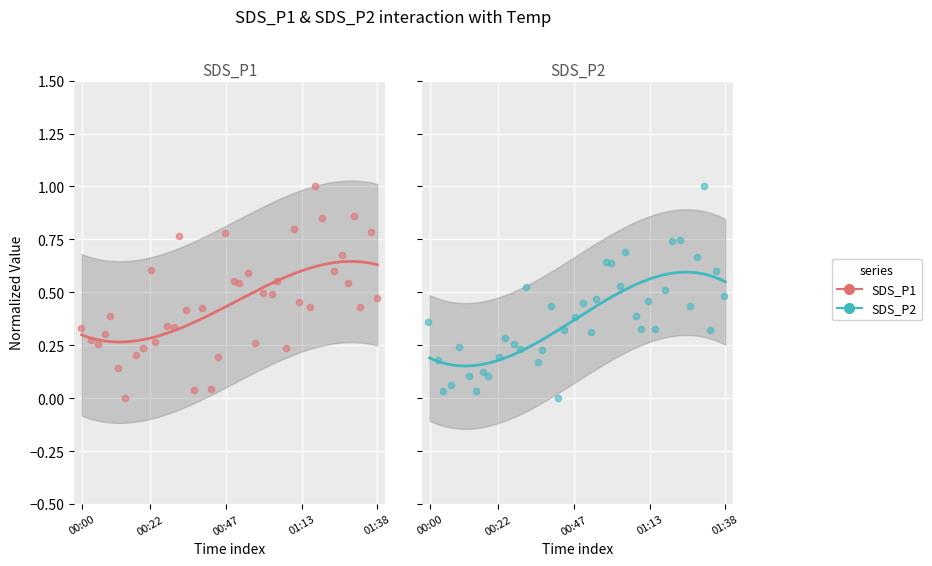

Which series has the widest spread of Y values?

SDS_P1